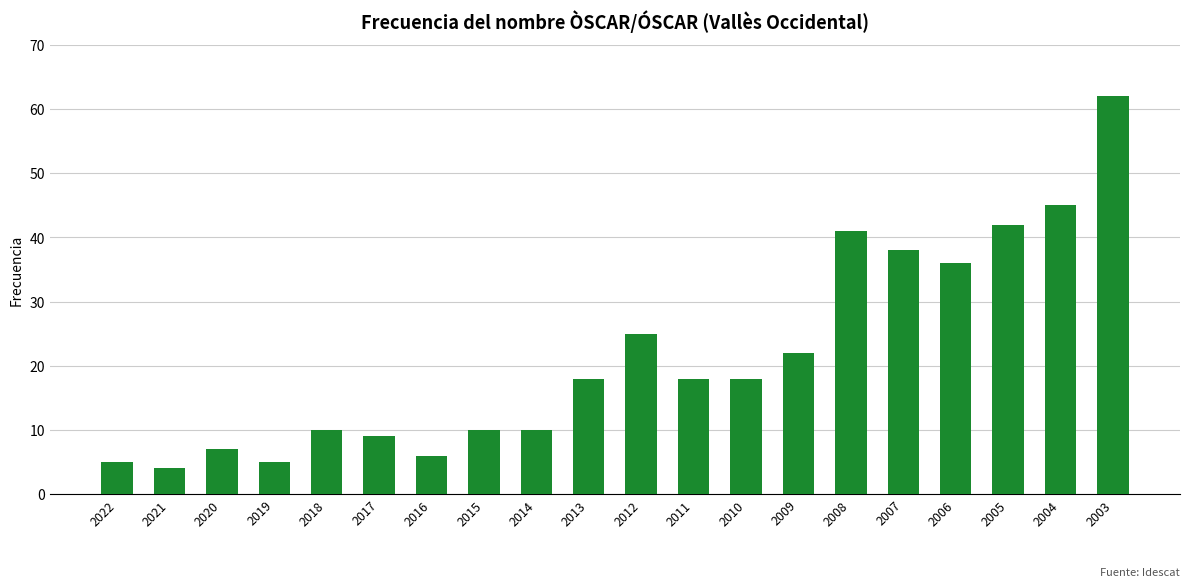

Where is the data nearest to the value 33?

2006